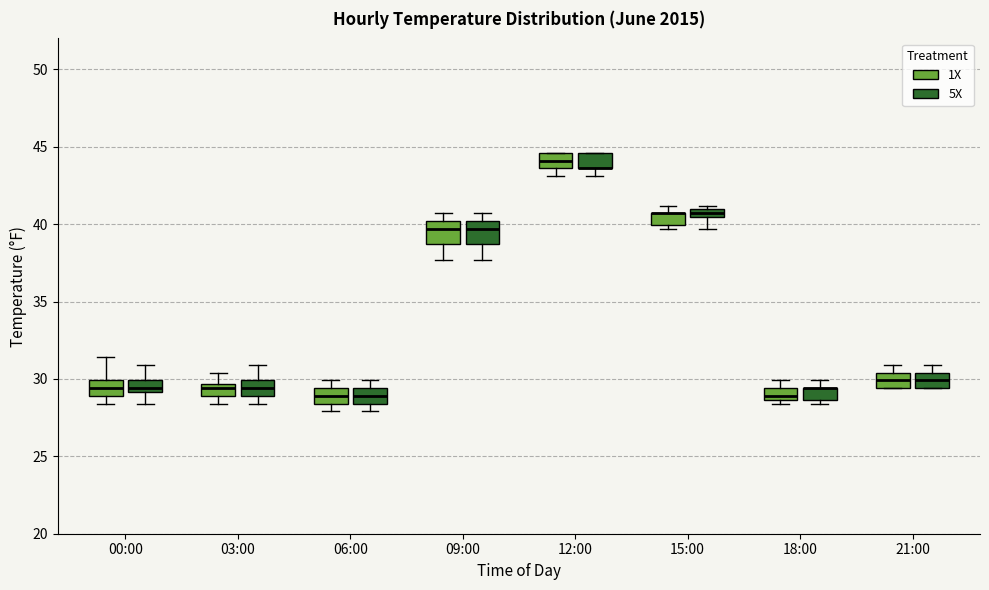

Where is the lower edge of the box for 06:00 (5X) on the y-axis? The values are not printed on the chart, so give them approximately, as read against the axis.

28.5